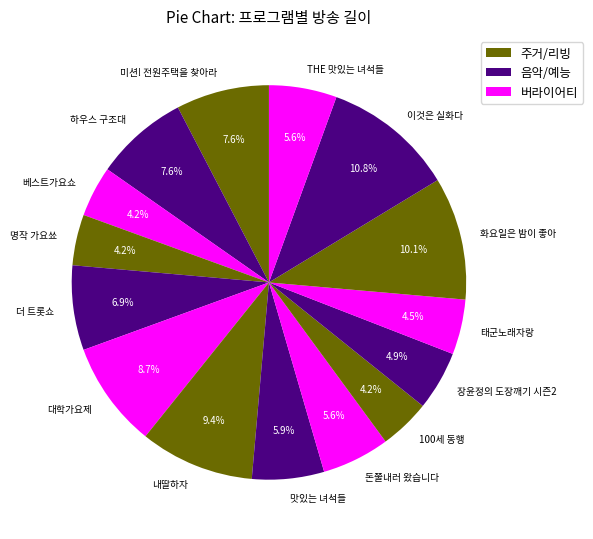

To the nearest percent, what is the difference between the 대학가요제 and 맛있는 녀석들 slice percentages?

3%